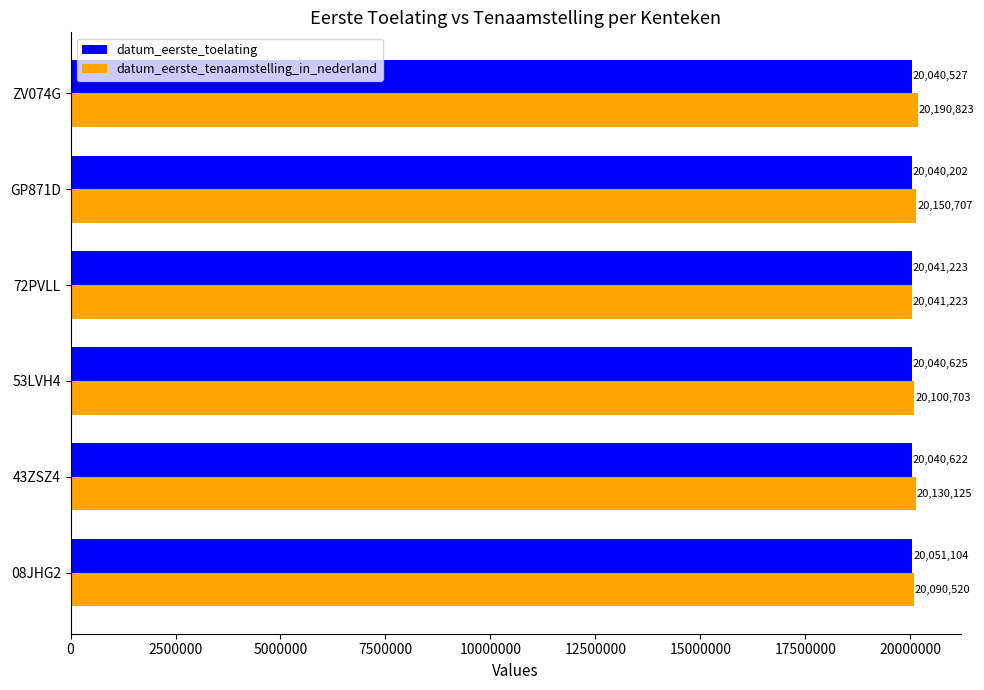

True or false: datum_eerste_toelating has a value of 20051104 at 08JHG2.

True